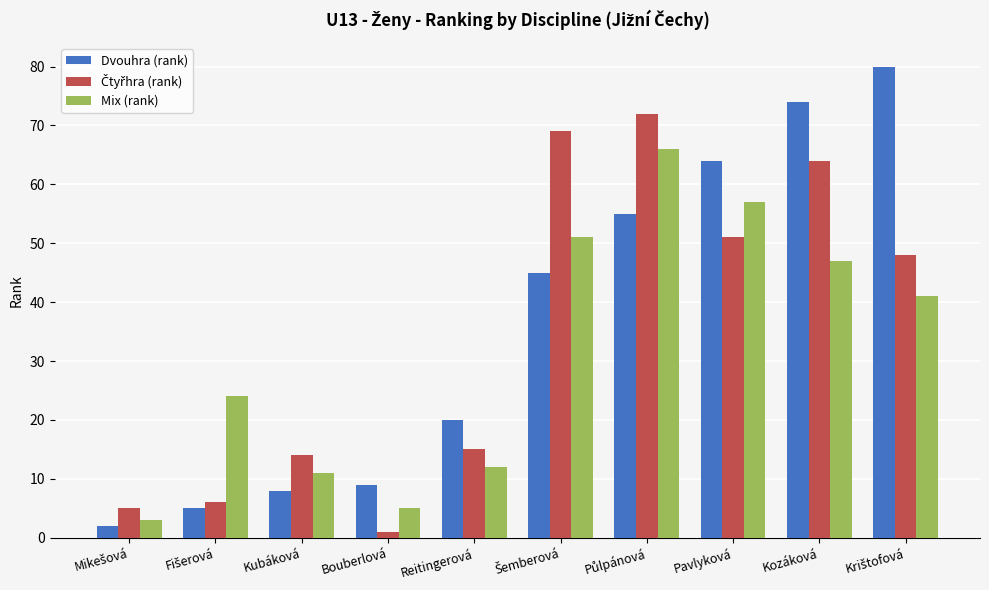

Read the Dvouhra (rank) value at Pavlyková.

64